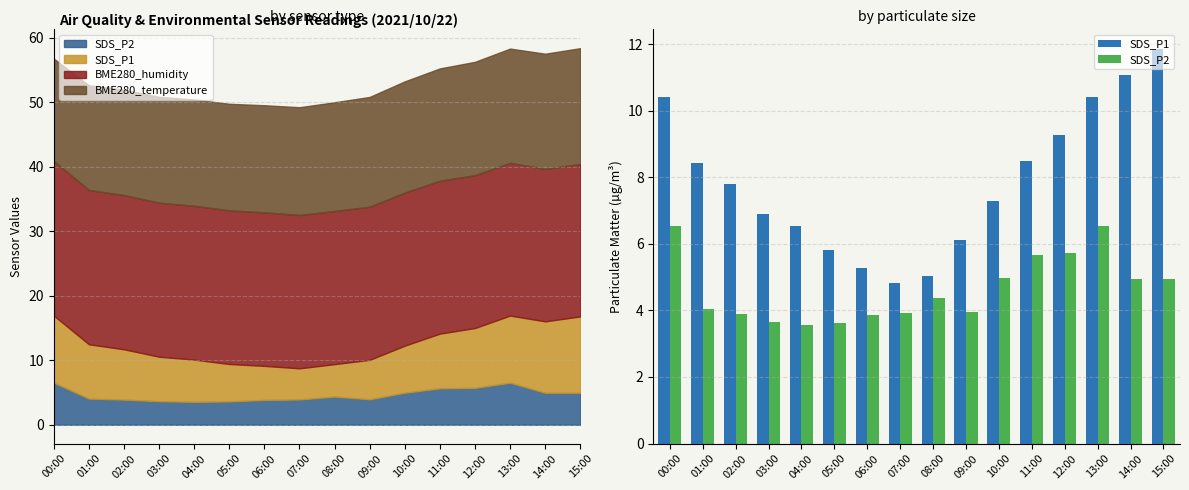

How many groups of bars are there?

16